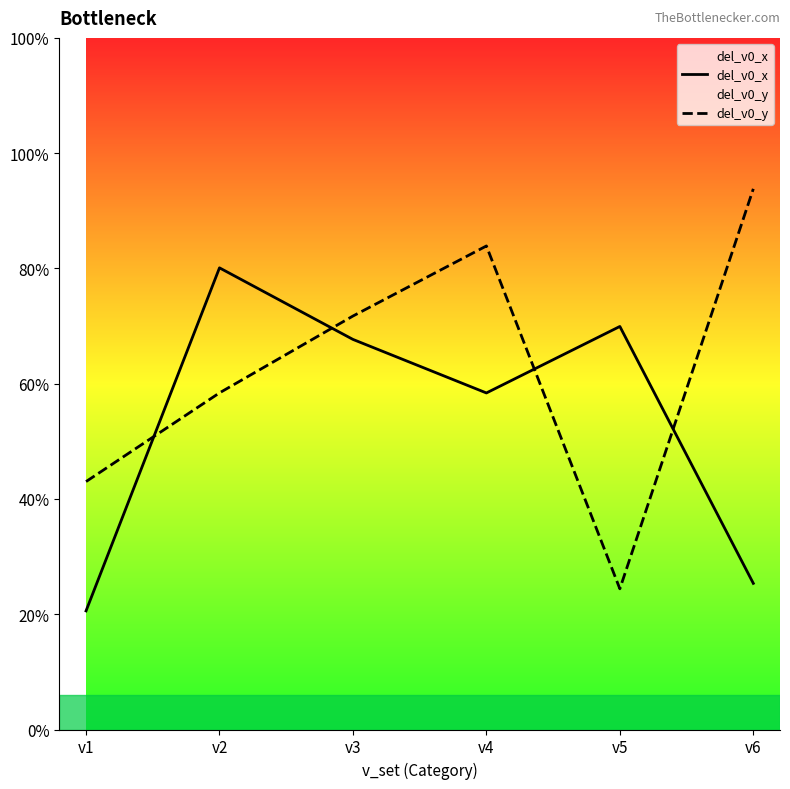

List the series in order of their overall mean, lowest first.

del_v0_x, del_v0_y